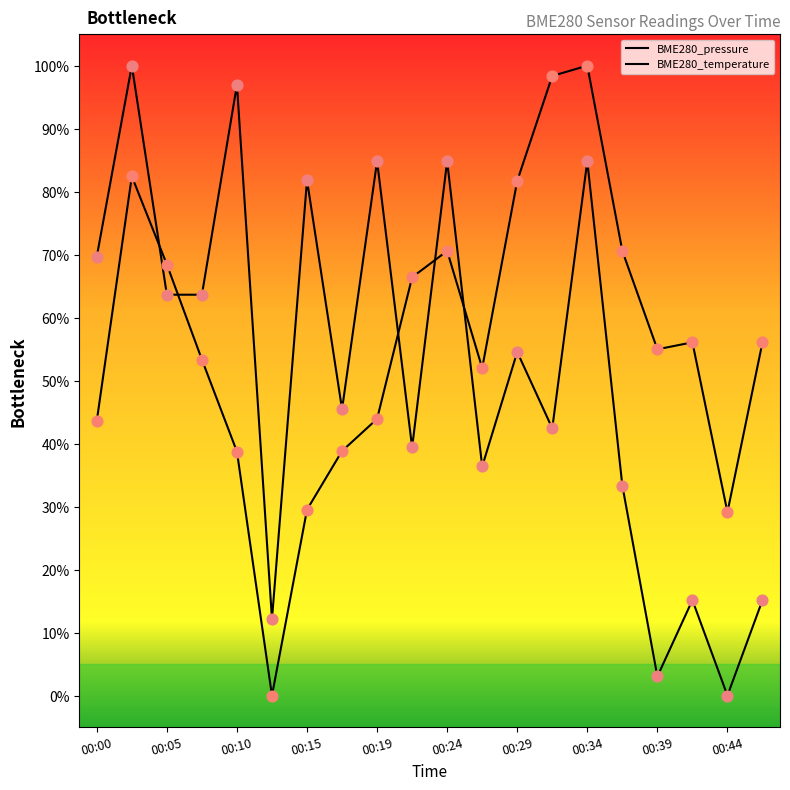

Which series has the largest total across all categories?

BME280_pressure